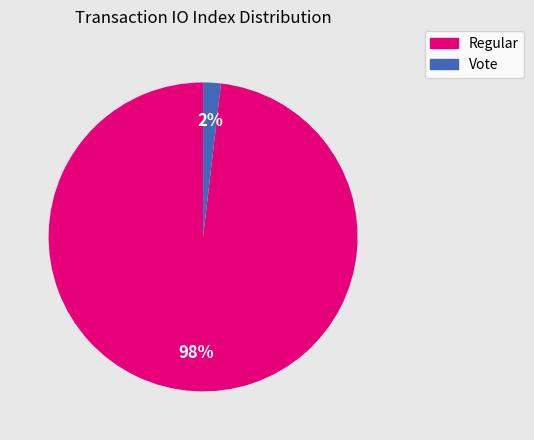

To the nearest percent, what is the difference between the largest and smallest slice percentages?

96%